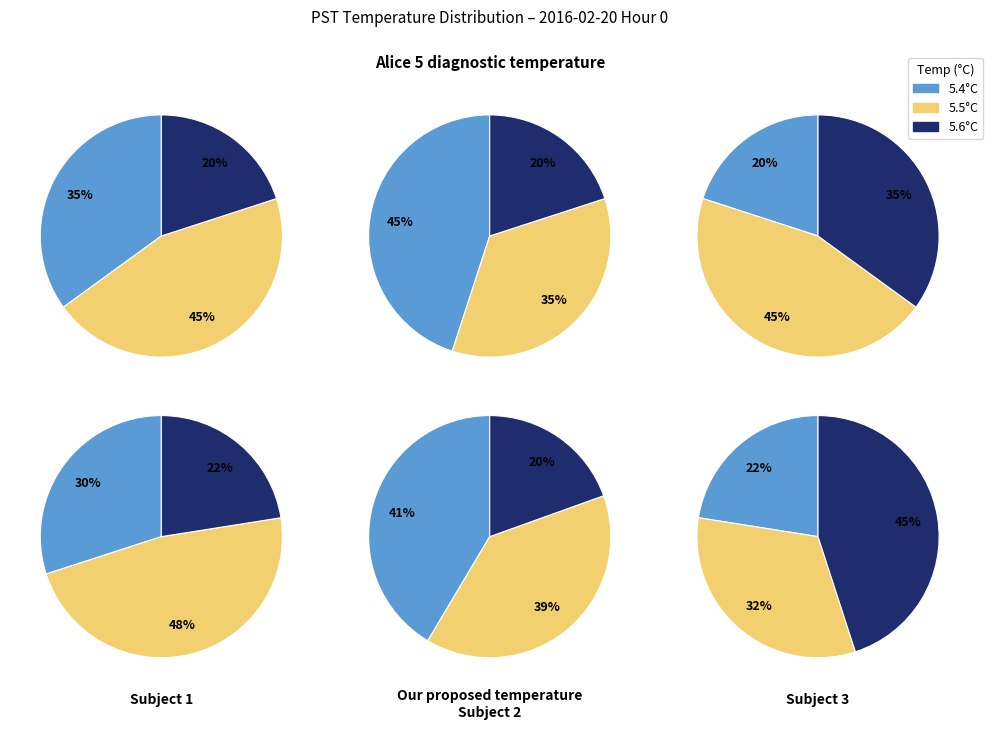

Rank the categories by value from highest to lowest.

5.4, 5.5, 5.6